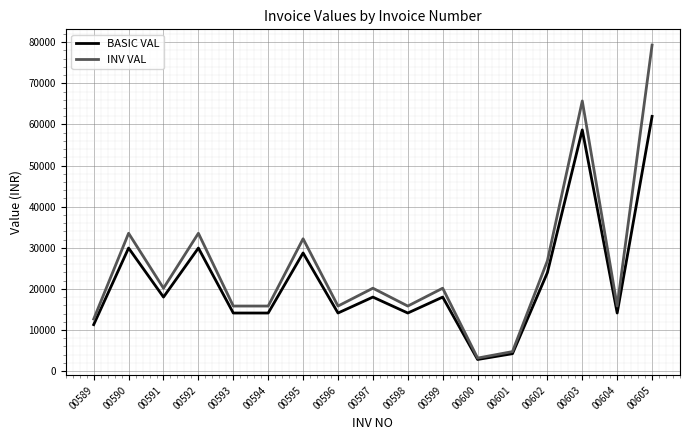

Between 00599 and 00601, which series saw the biggest shift?

INV VAL